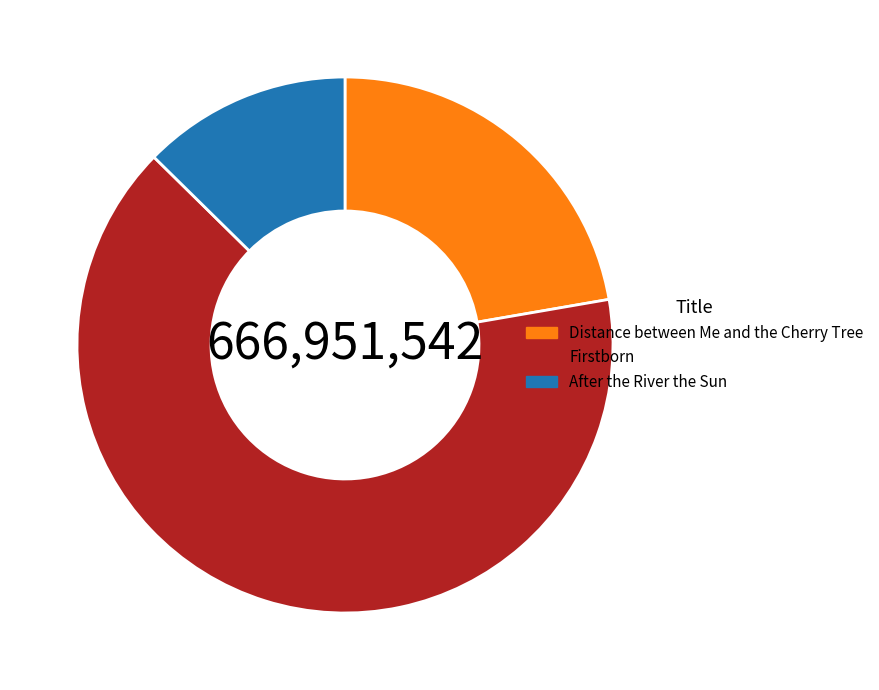

Which slice is the smallest?

After the River the Sun